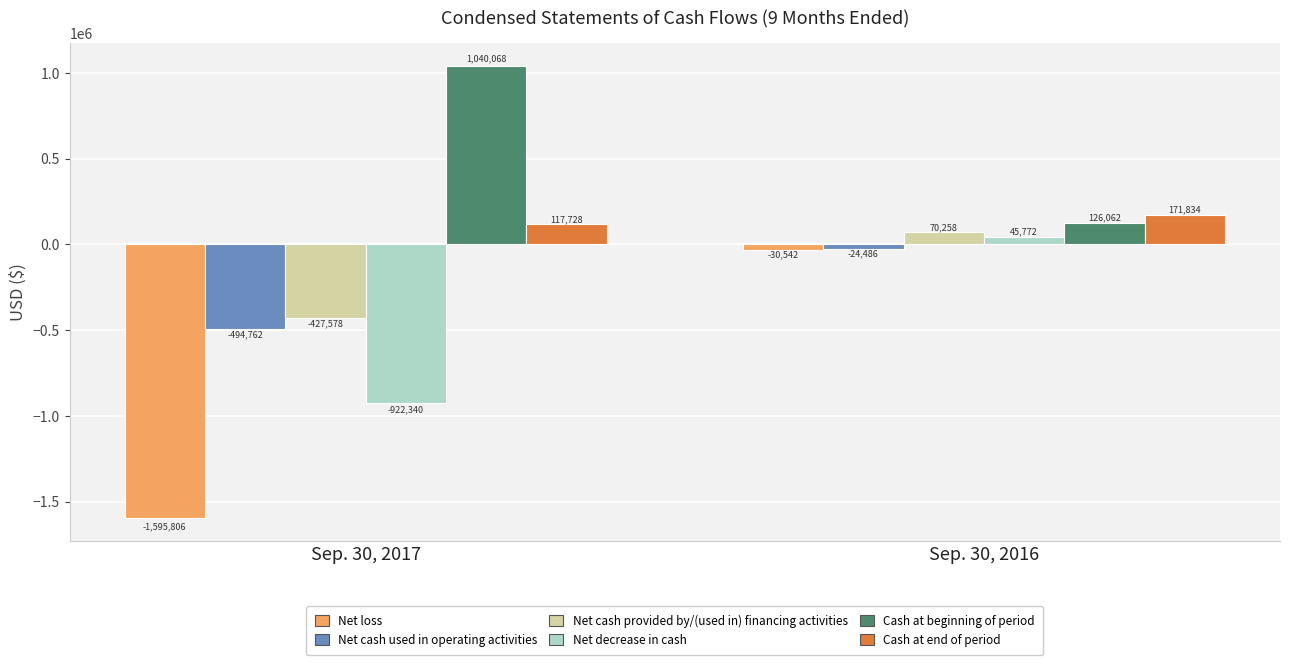

Reading left to right, list all the values displayed in this chart.

Net loss: Sep. 30, 2017=-1595806	Sep. 30, 2016=-30542
Net cash used in operating activities: Sep. 30, 2017=-494762	Sep. 30, 2016=-24486
Net cash provided by/(used in) financing activities: Sep. 30, 2017=-427578	Sep. 30, 2016=70258
Net decrease in cash: Sep. 30, 2017=-922340	Sep. 30, 2016=45772
Cash at beginning of period: Sep. 30, 2017=1040068	Sep. 30, 2016=126062
Cash at end of period: Sep. 30, 2017=117728	Sep. 30, 2016=171834